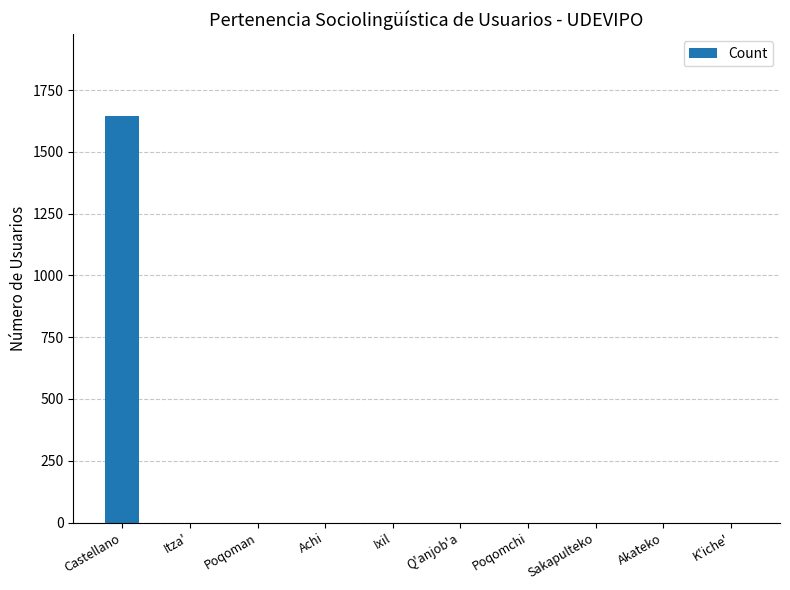

Which label corresponds to the largest value in the chart?

Castellano